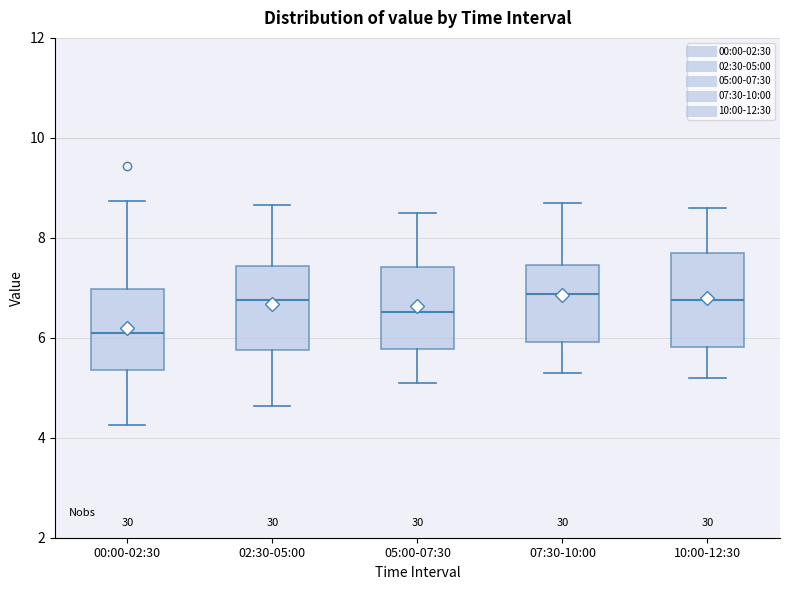

Reading left to right, transcribe this box plot: for each box, give where its median line is, the range the box spans, and where its two whiskers end, as read against the y-axis. The values are not printed on the chart, so give them approximately, as read against the axis.

00:00-02:30: median 6.0, box 5.4 to 7.0, whiskers 4.2 to 8.8
02:30-05:00: median 6.8, box 5.8 to 7.4, whiskers 4.6 to 8.6
05:00-07:30: median 6.6, box 5.8 to 7.4, whiskers 5.2 to 8.6
07:30-10:00: median 6.8, box 6.0 to 7.4, whiskers 5.4 to 8.8
10:00-12:30: median 6.8, box 5.8 to 7.8, whiskers 5.2 to 8.6